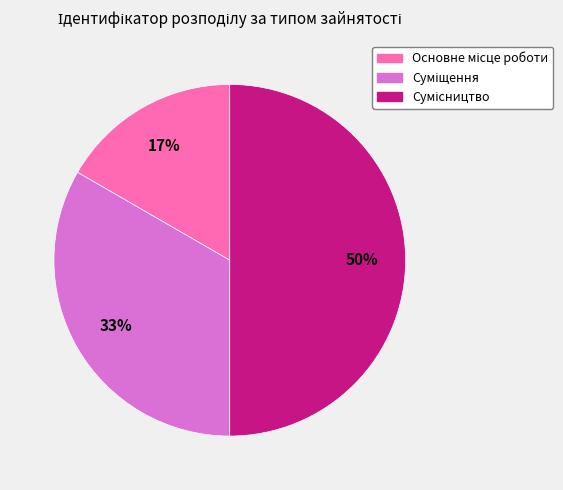

To the nearest percent, what is the difference between the largest and smallest slice percentages?

33%